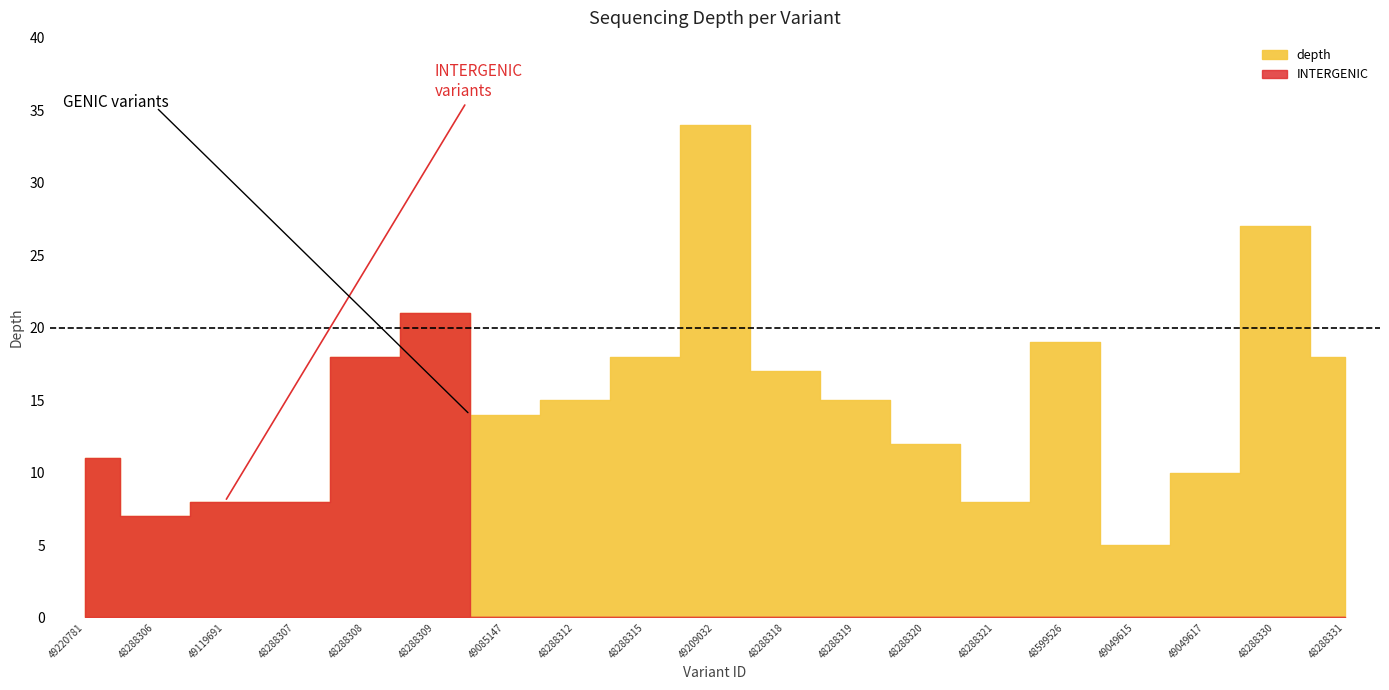

Reading left to right, extract all data points from this chart.

11	7	8	8	18	21	14	15	18	34	17	15	12	8	19	5	10	27	18